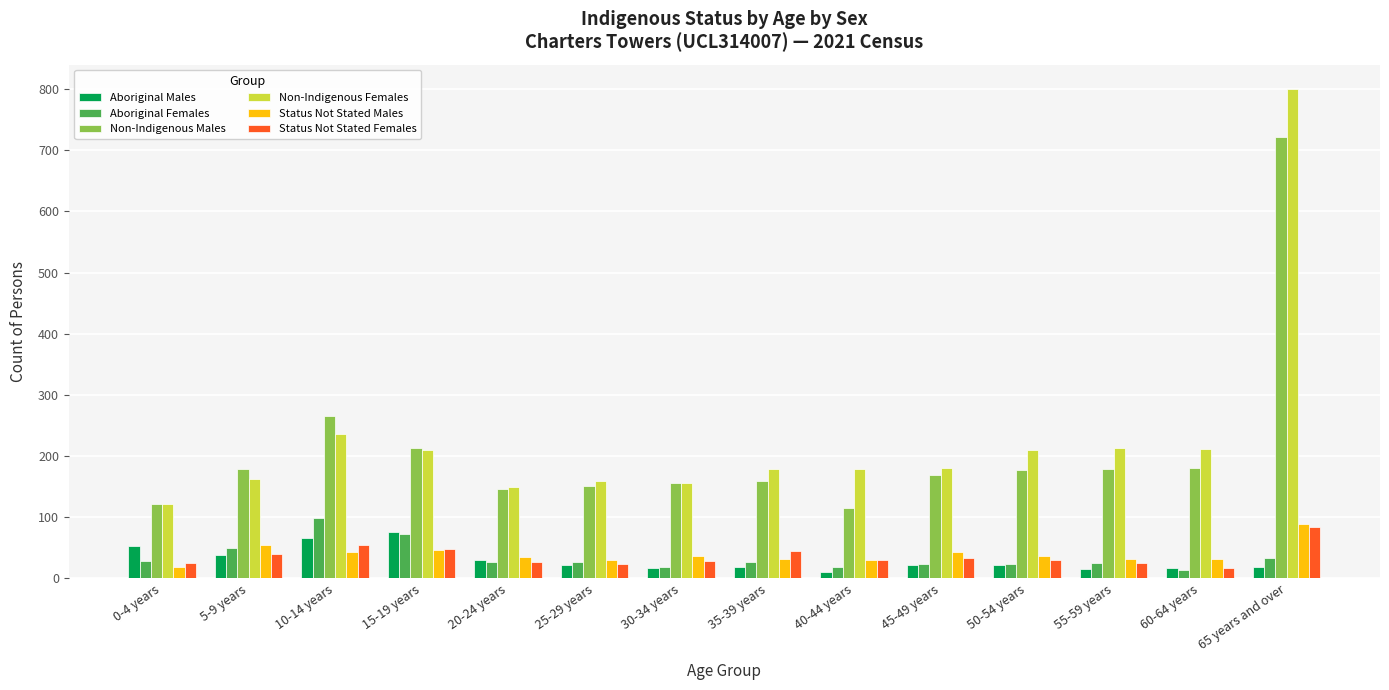

What is the lowest value of the Non-Indigenous Females series?

121